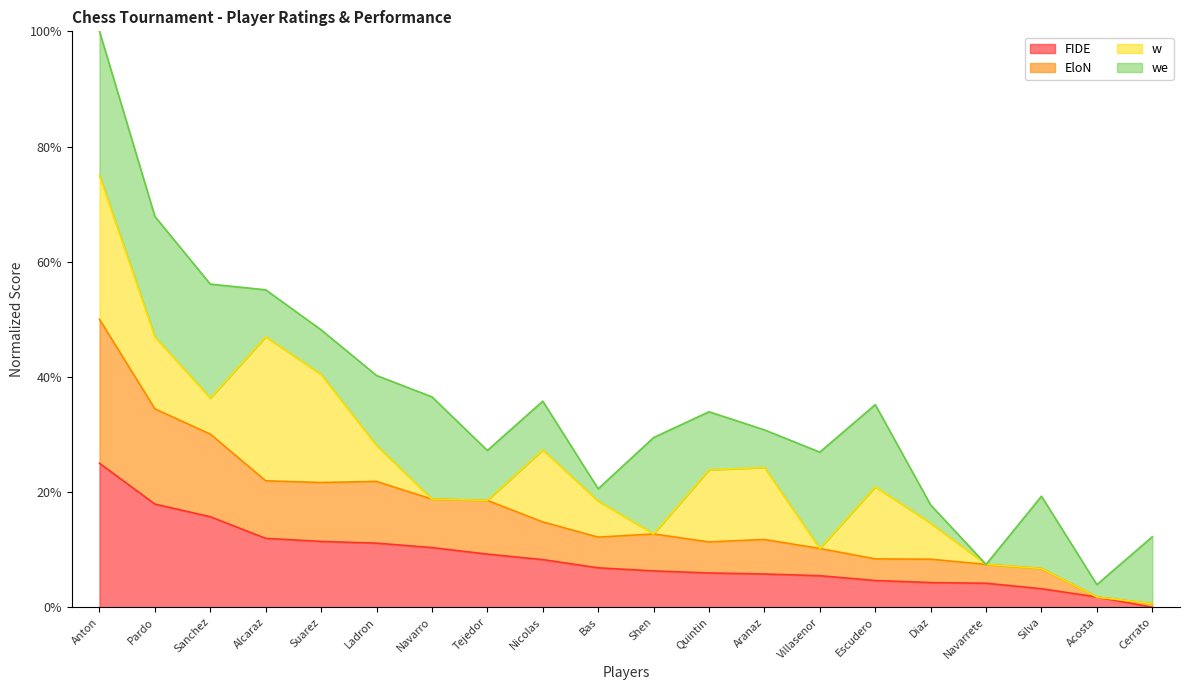

Which category has the highest value across all series?

Anton